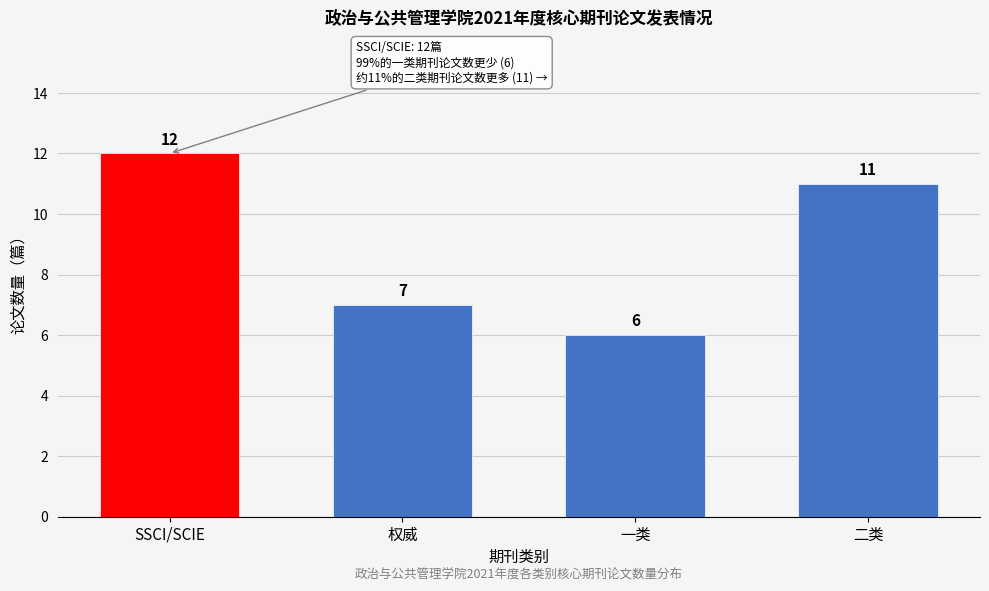

Reading left to right, transcribe all the data shown in this chart.

12	7	6	11